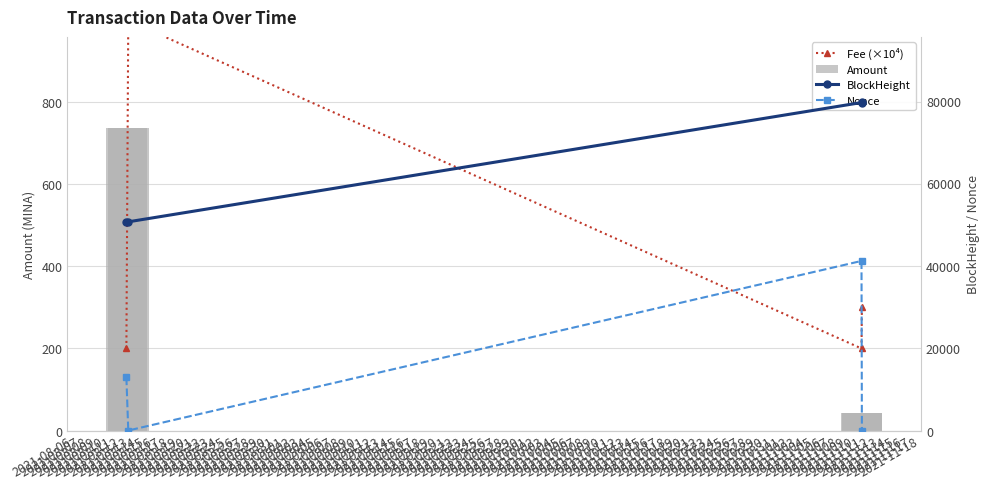

At how many categories does at least one series exceed 24084?

4